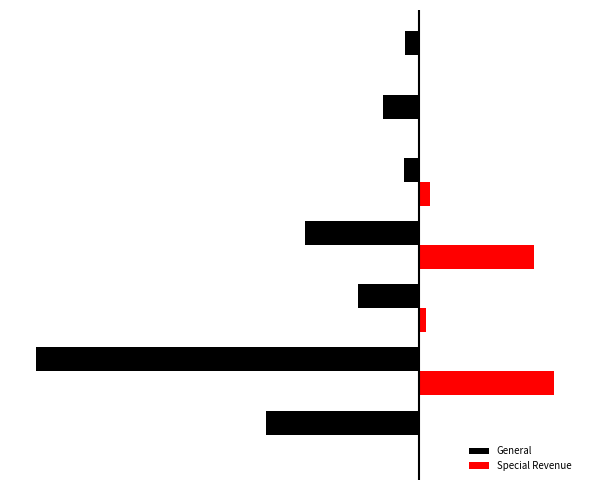

Which series has the largest total across all categories?

Special Revenue